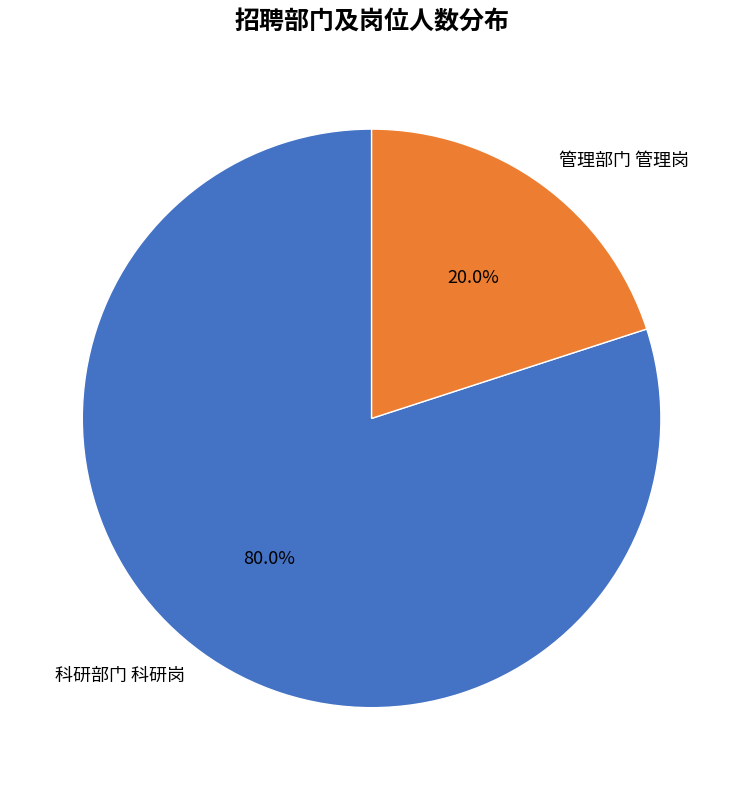

The 科研部门 科研岗 slice represents 80% of the pie. True or false?

True